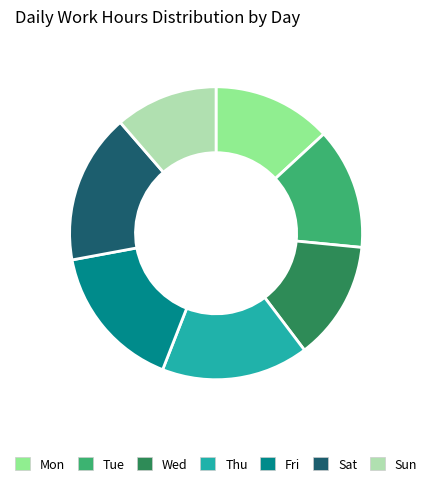

Do Mon and Wed together represent more than half of the pie?

No